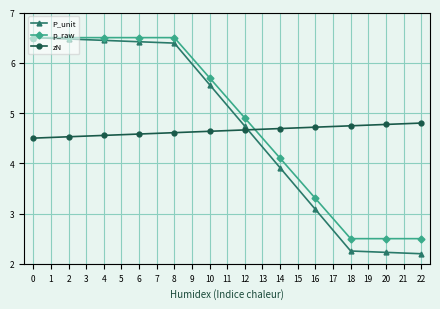

Does the chart have visible grid lines?

Yes